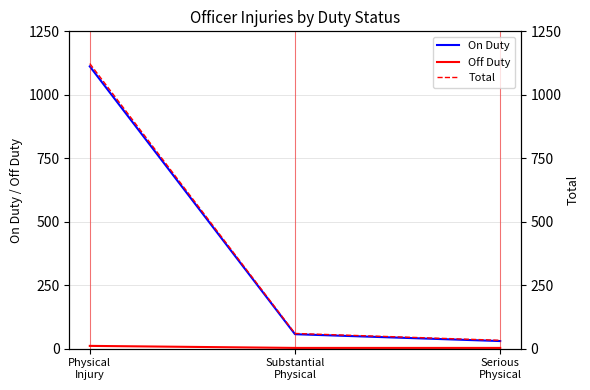

Reading left to right, extract all data points from this chart.

On Duty: Physical
Injury=1112	Substantial
Physical=57	Serious
Physical=30
Off Duty: Physical
Injury=11	Substantial
Physical=3	Serious
Physical=3
Total: Physical
Injury=1123	Substantial
Physical=60	Serious
Physical=33